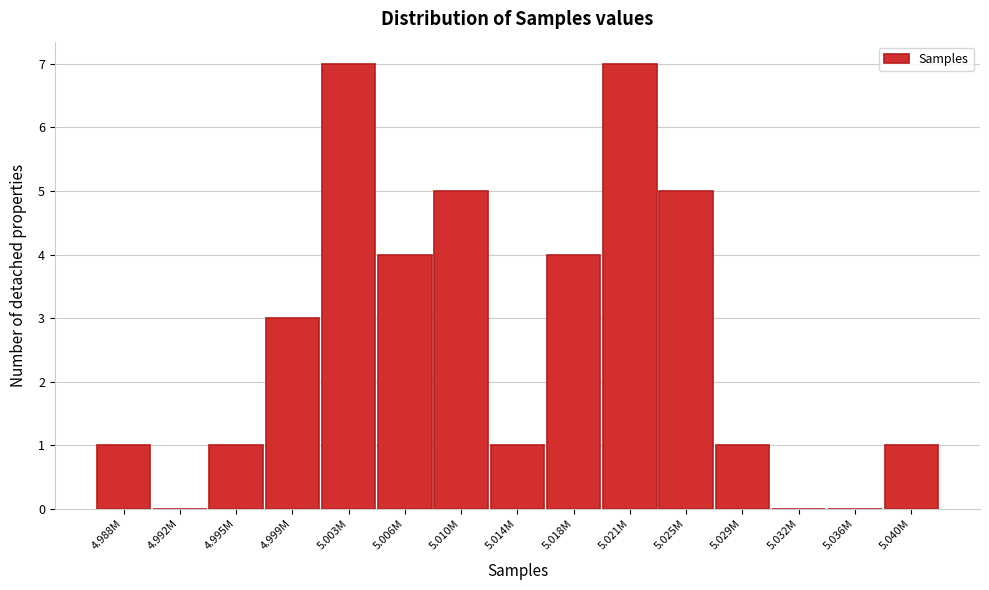

Reading left to right, what are all the values shown in this chart?

4.988M=1	4.992M=0	4.995M=1	4.999M=3	5.003M=7	5.006M=4	5.010M=5	5.014M=1	5.018M=4	5.021M=7	5.025M=5	5.029M=1	5.032M=0	5.036M=0	5.040M=1